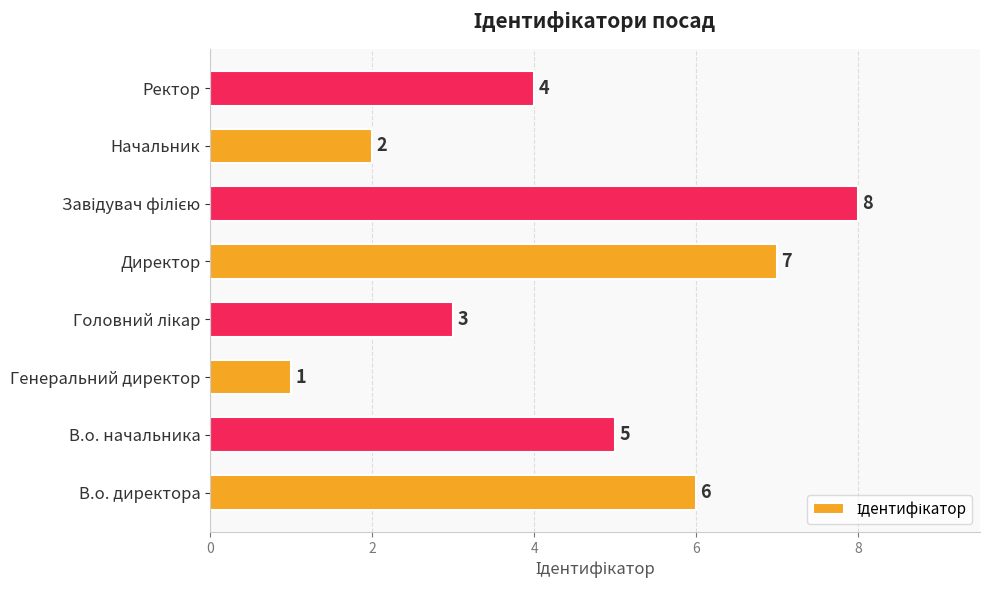

What is the difference between the second highest and second lowest values?

5